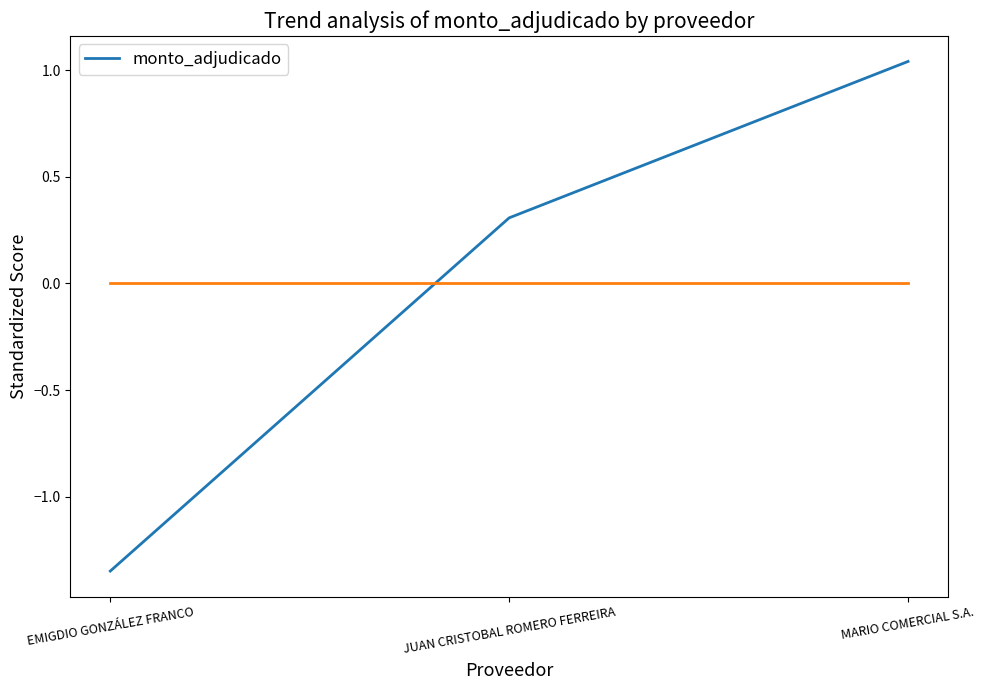

Which label corresponds to the smallest value in the chart?

EMIGDIO GONZÁLEZ FRANCO